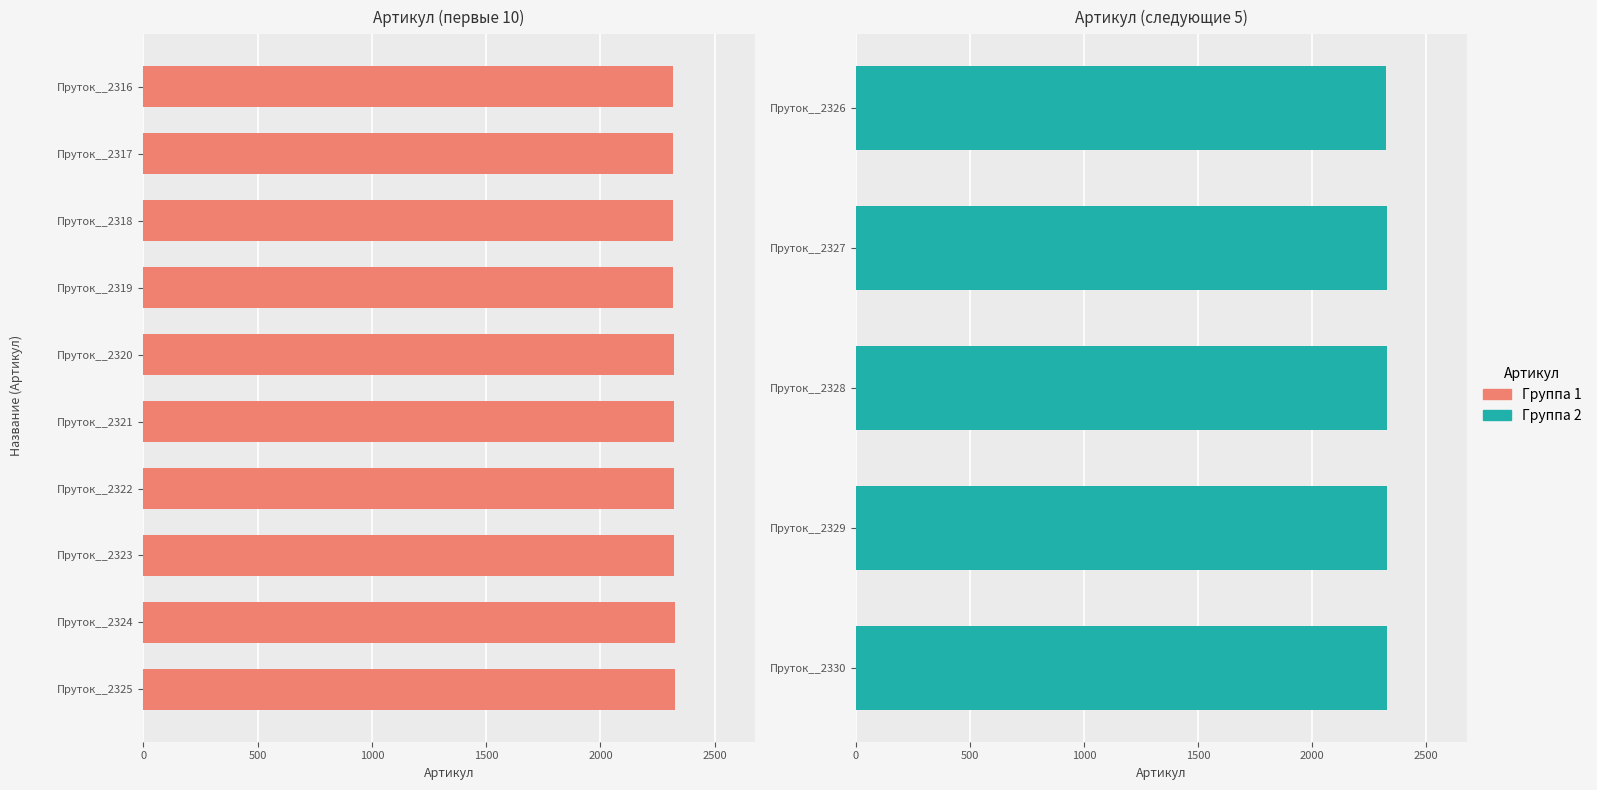

Reading left to right, list all the values displayed in this chart.

2316=2316	2317=2317	2318=2318	2319=2319	2320=2320	2321=2321	2322=2322	2323=2323	2324=2324	2325=2325	2326=2326	2327=2327	2328=2328	2329=2329	2330=2330